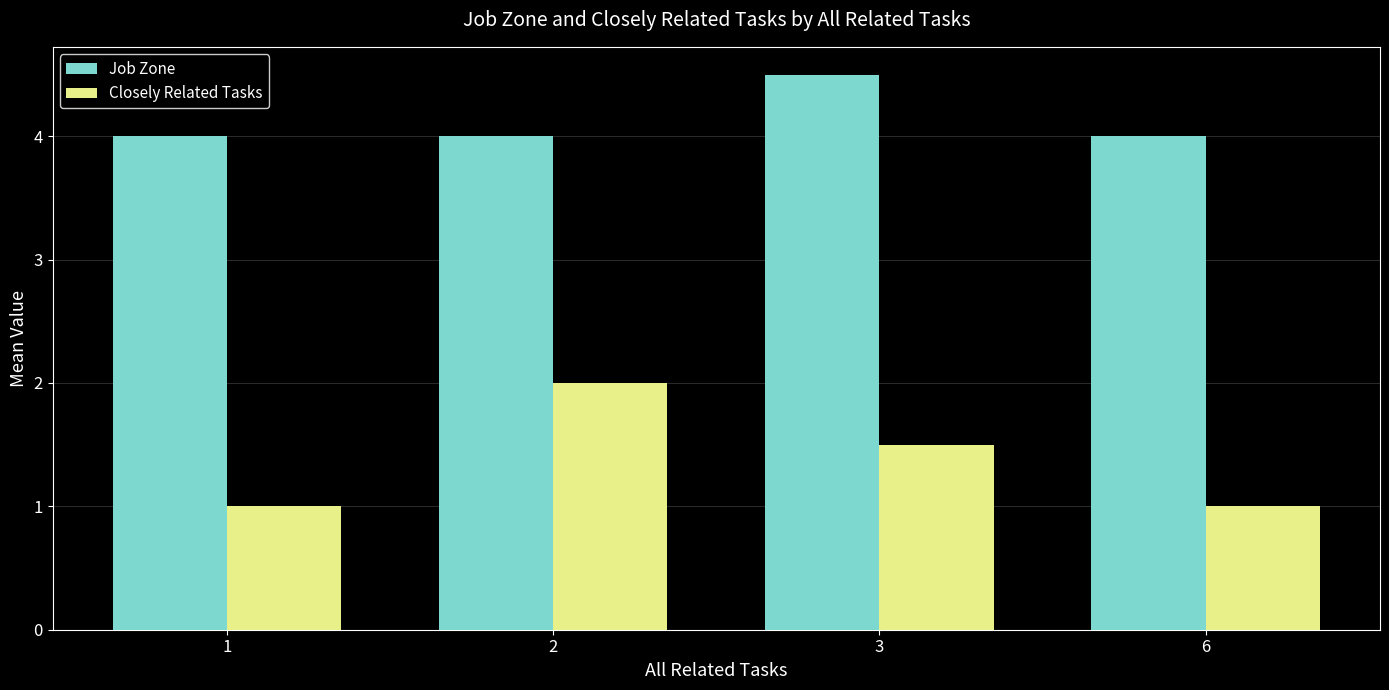

What is the sum of all Closely Related Tasks values?

5.5